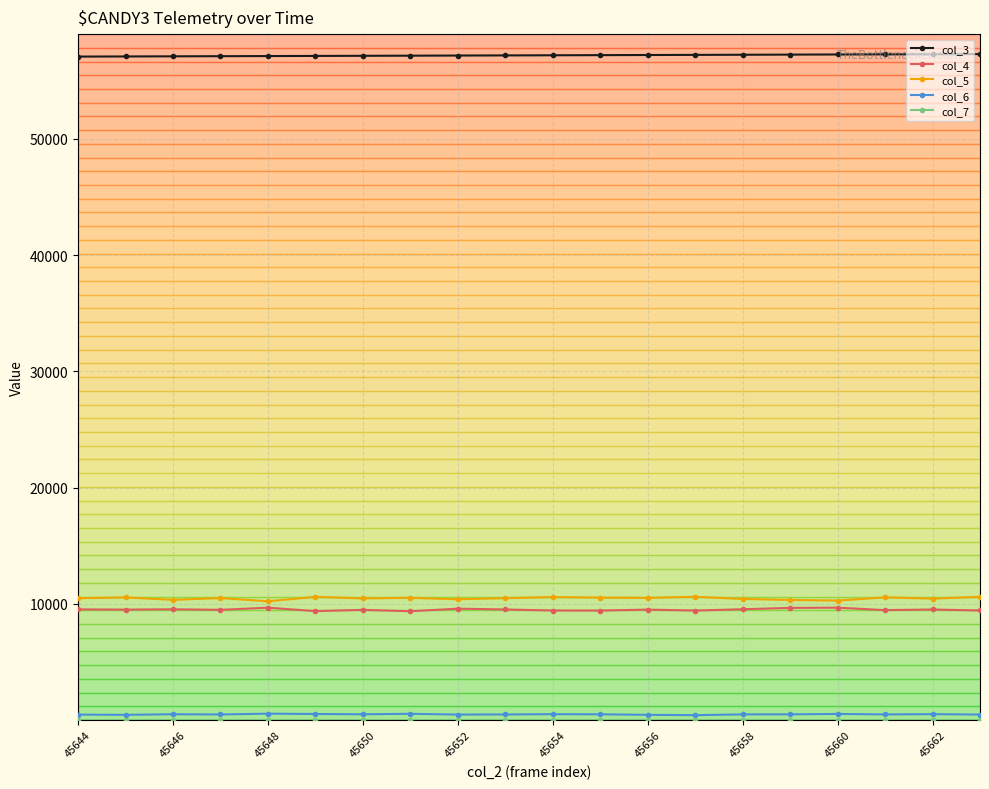

Which series has the largest total across all categories?

col_3